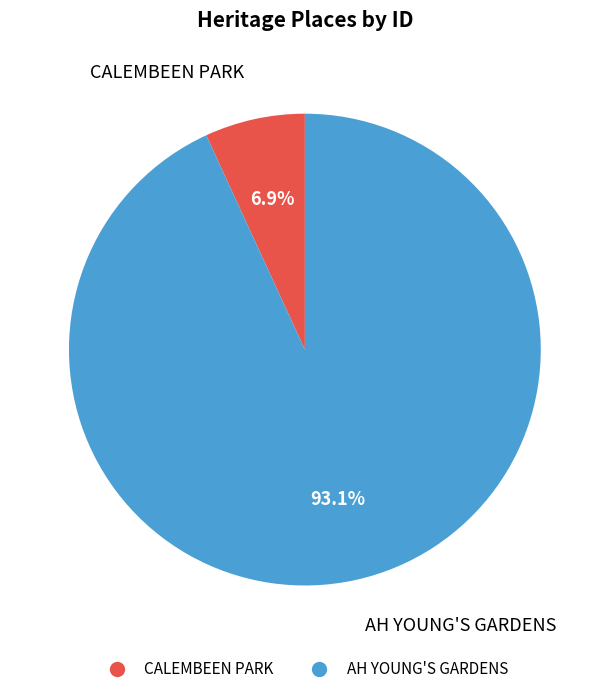

Do AH YOUNG'S GARDENS and CALEMBEEN PARK together represent more than half of the pie?

Yes